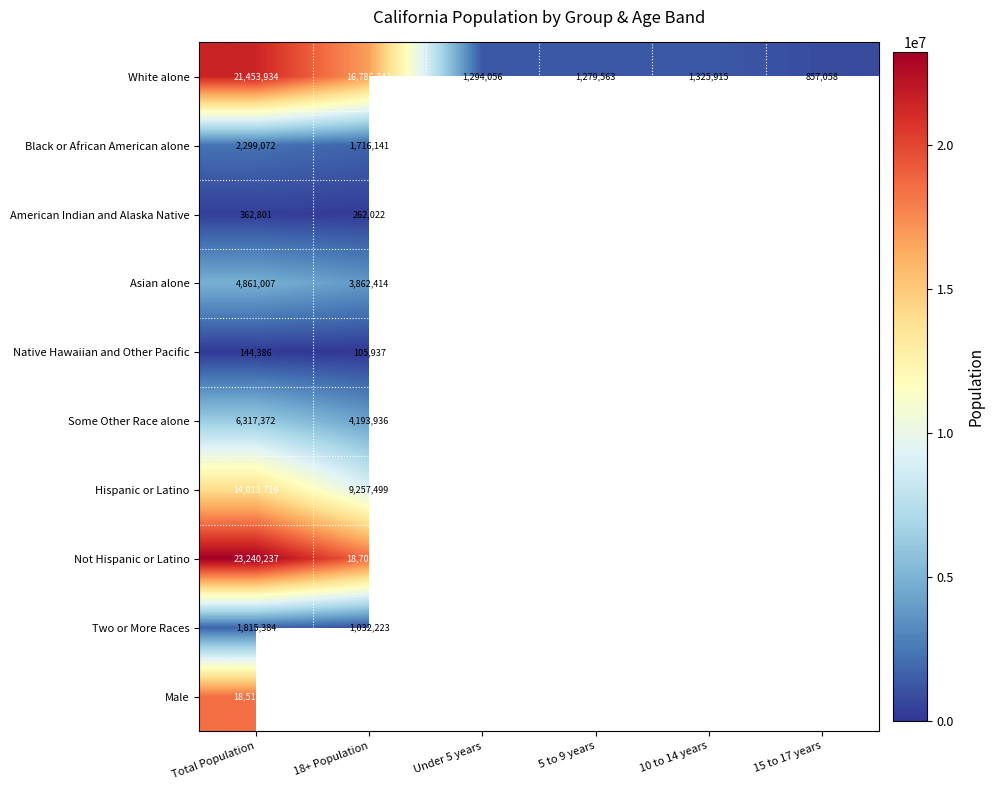

Rank the series at Total Population from highest to lowest value.

Not Hispanic or Latino, White alone, Male, Hispanic or Latino, Some Other Race alone, Asian alone, Black or African American alone, Two or More Races, American Indian and Alaska Native, Native Hawaiian and Other Pacific